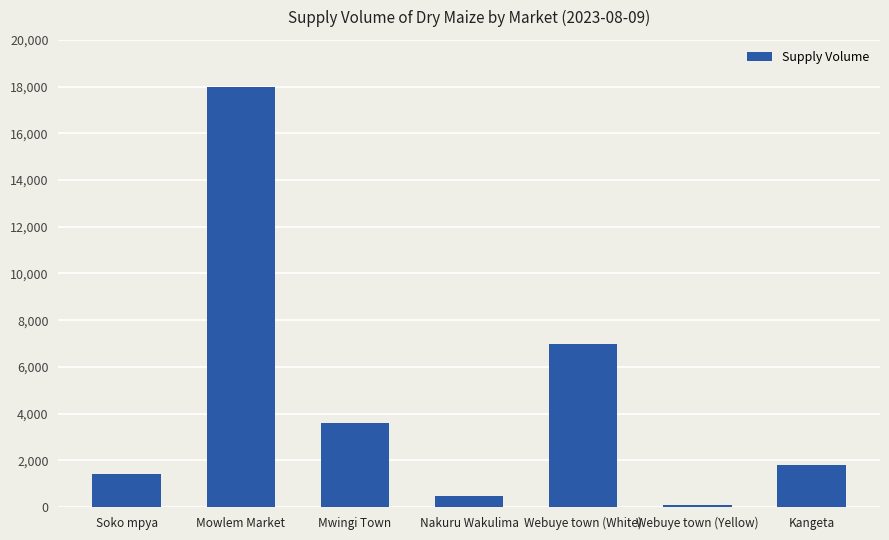

At which label is the value closest to 9050?

Webuye town (White)